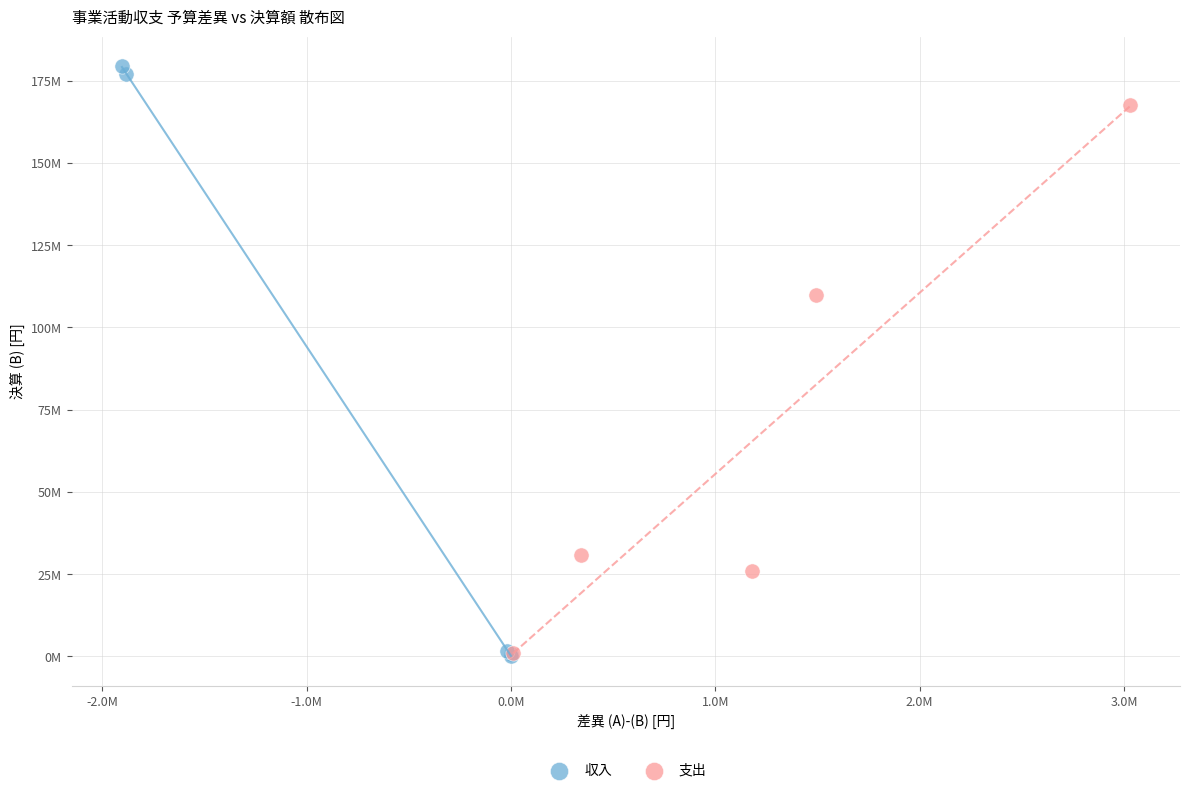

What are all the series names shown in the legend?

収入, 支出